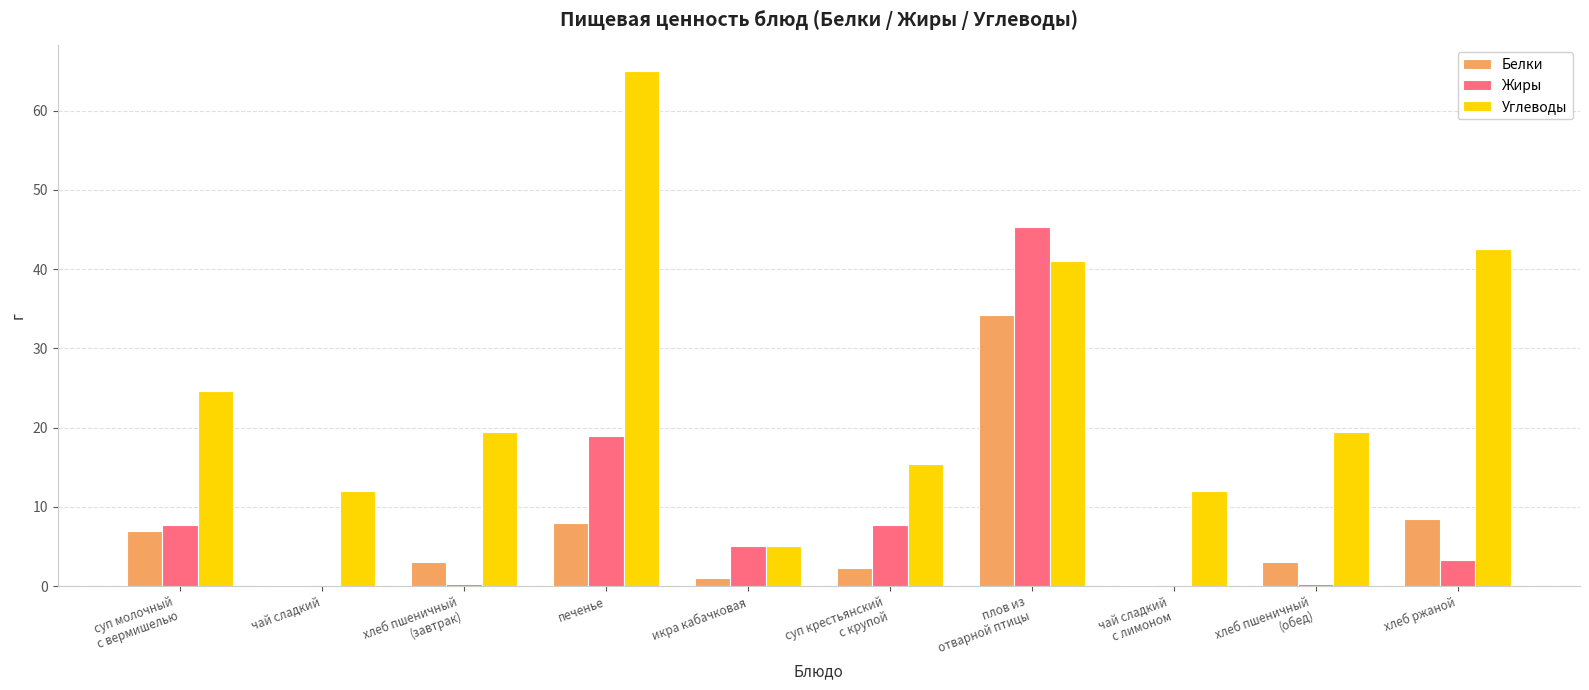

Read the Углеводы value at суп молочный
с вермишелью.

24.7